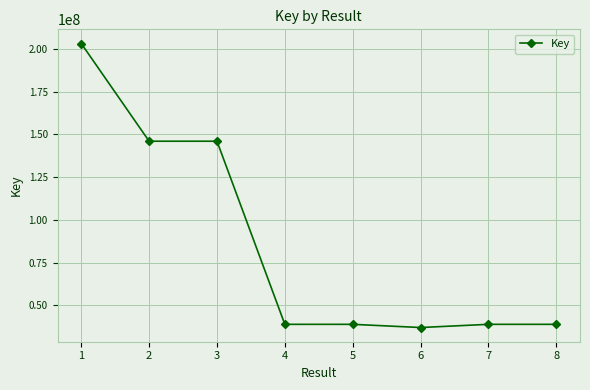

How many distinct data groups are displayed?

1